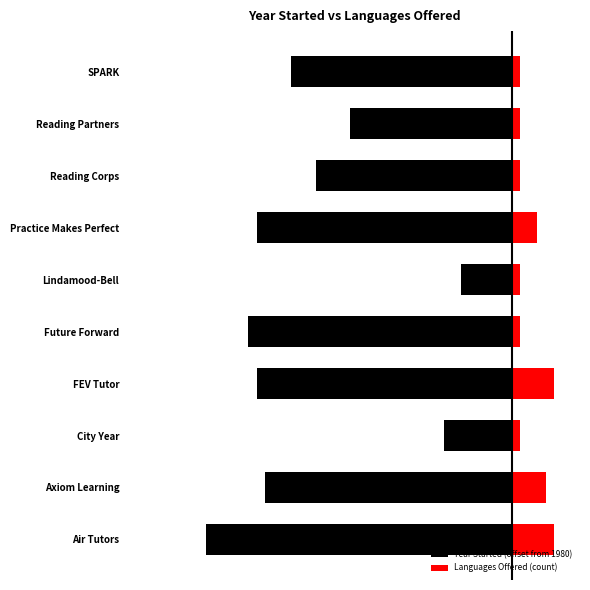

At how many categories does at least one series exceed -8?

10